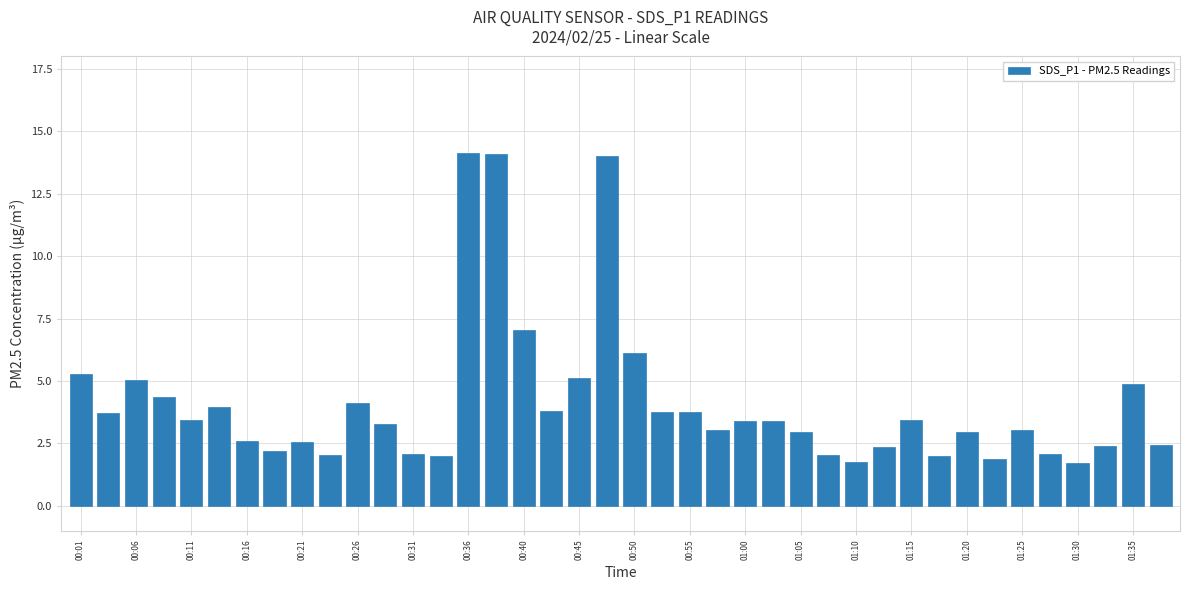

What is the maximum value shown in the chart?

14.1